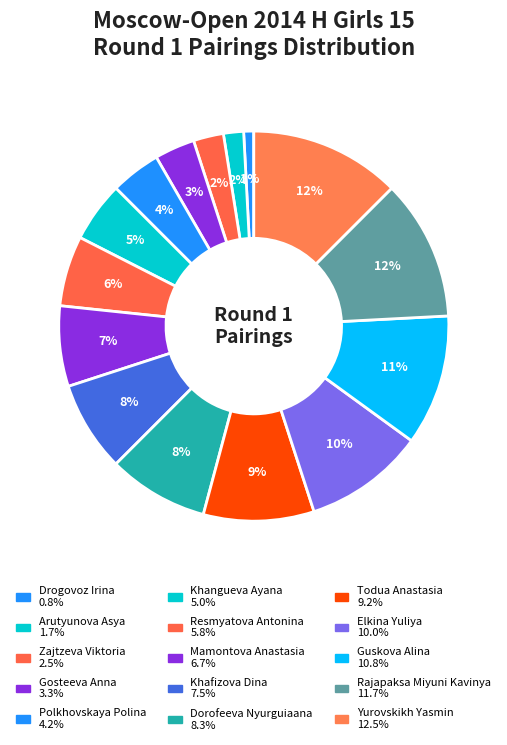

Count the number of slices in the pie.

15